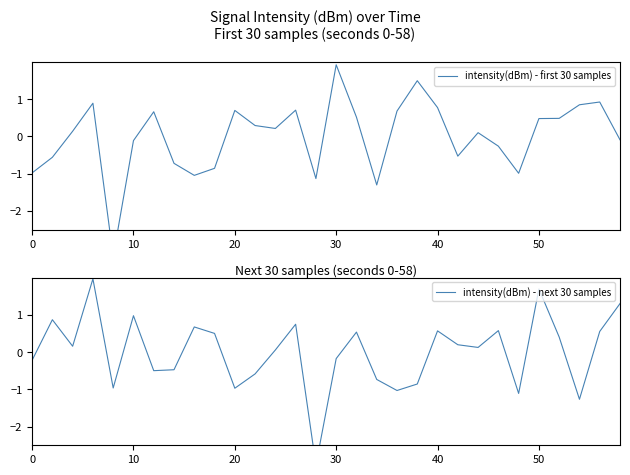

Is it true that intensity(dBm) - first 30 samples equals -0.1 at 23?

False